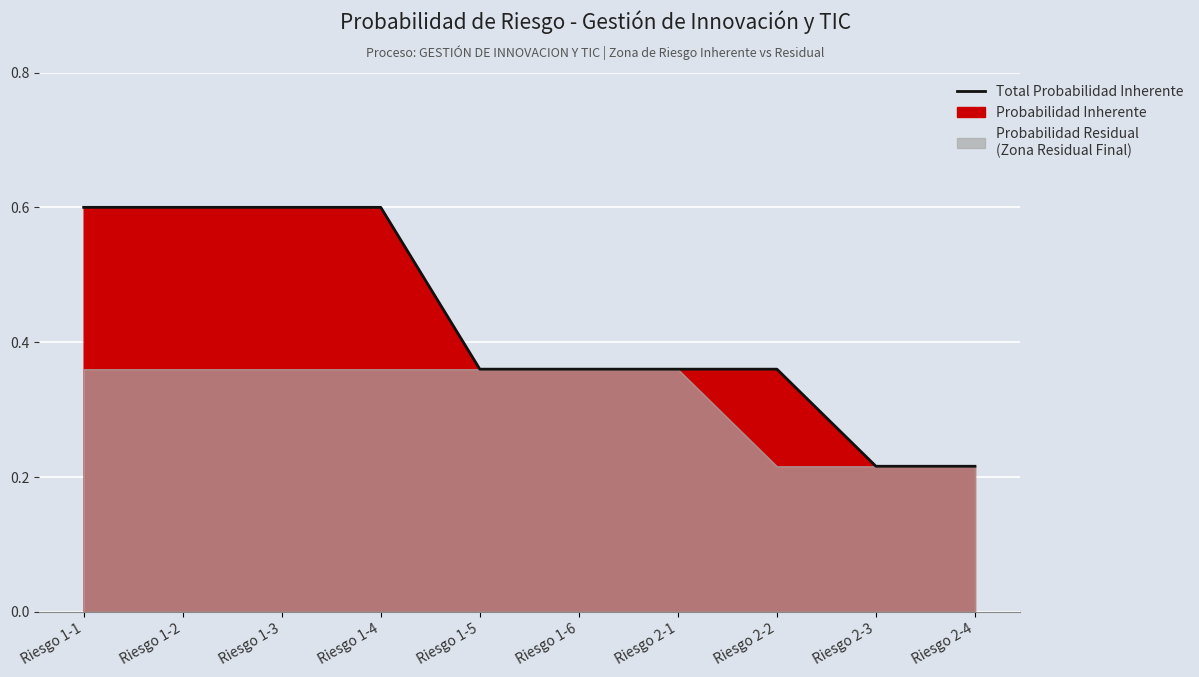

What is the sum of all values?

4.3